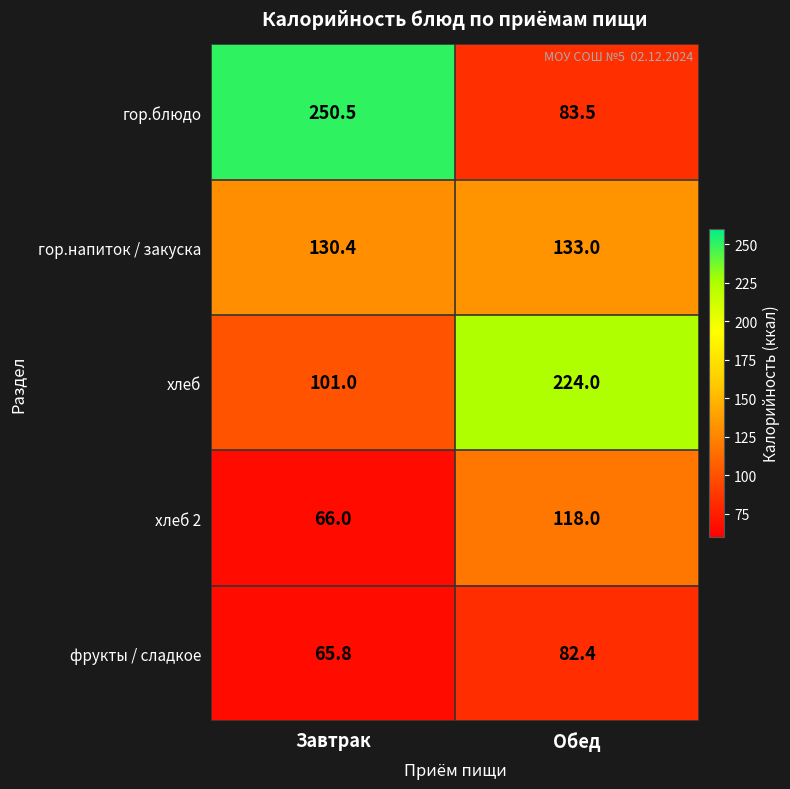

Which label corresponds to the smallest value in the chart?

Завтрак